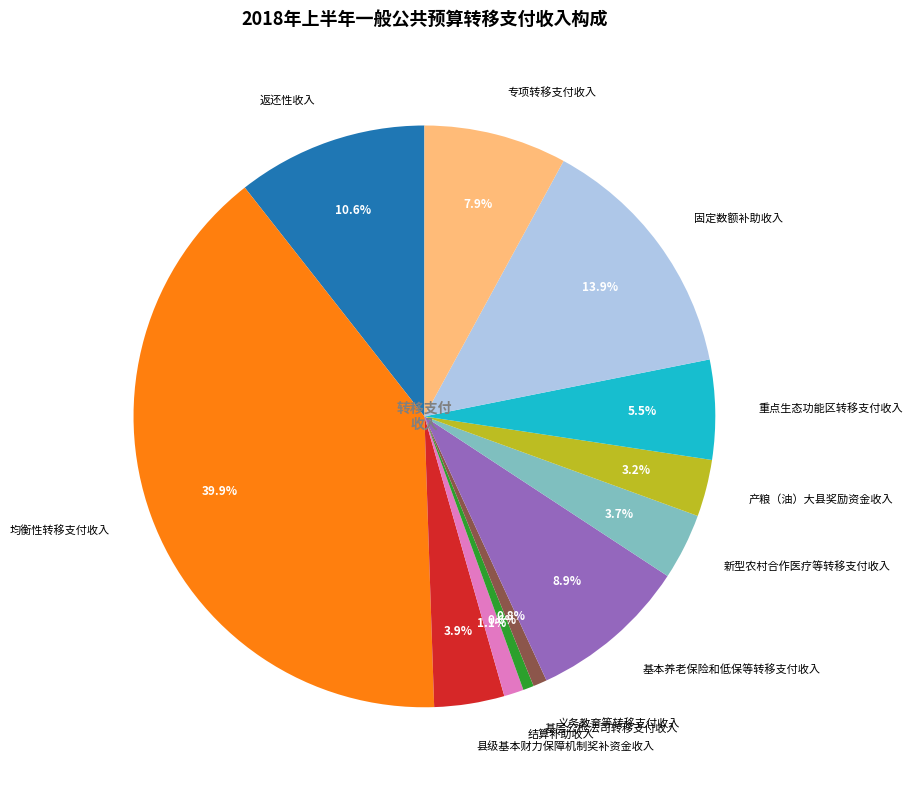

To the nearest percent, what portion does 县级基本财力保障机制奖补资金收入 represent?

4%